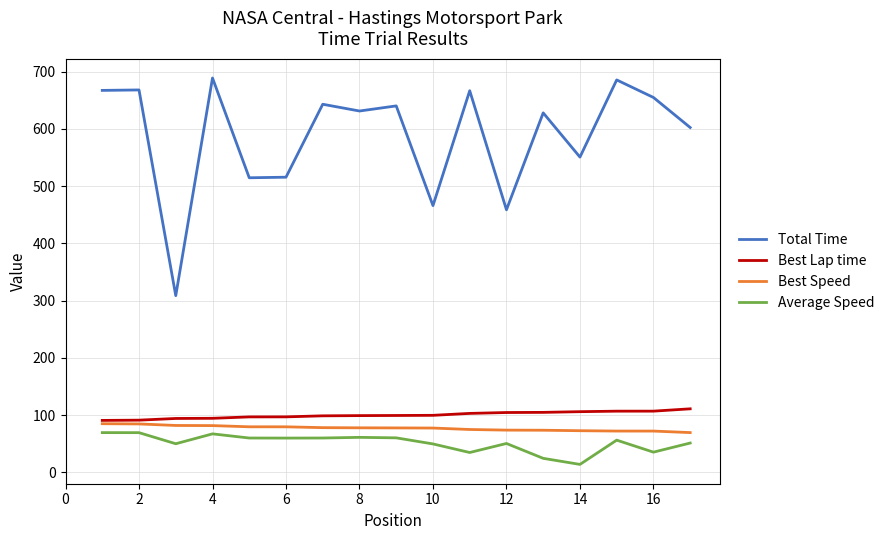

What is the minimum value for Total Time?

308.8